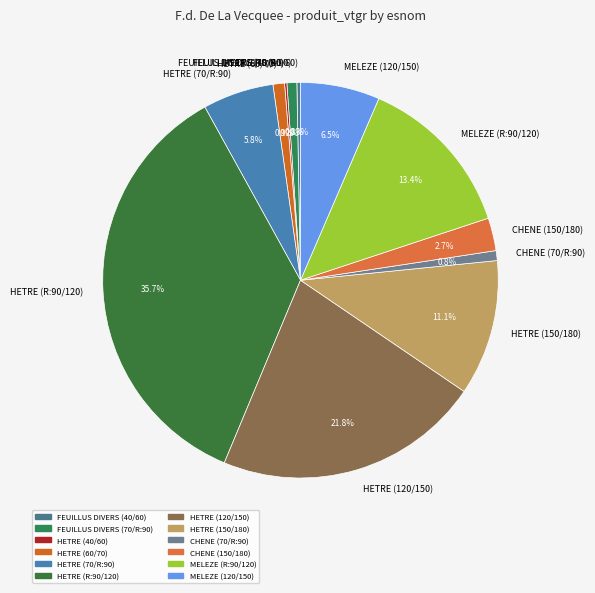

To the nearest percent, what is the average slice percentage?

8%